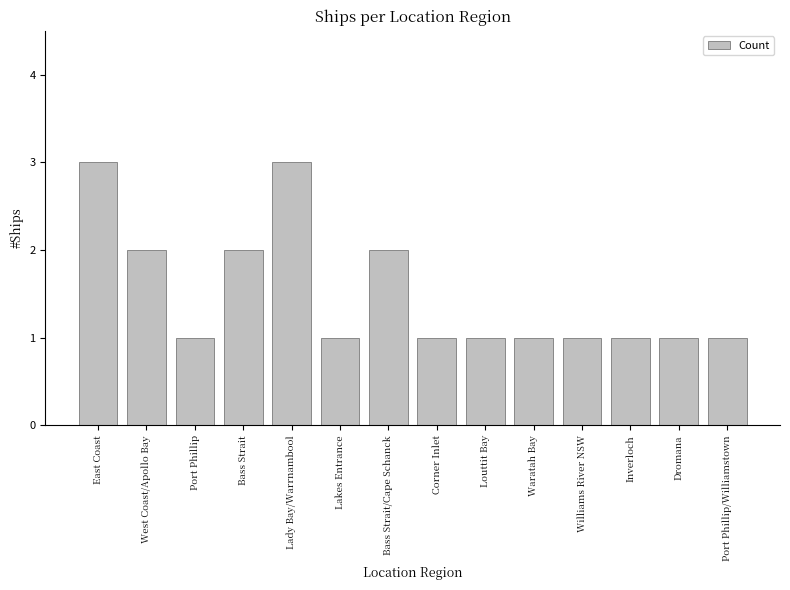

Reading left to right, list all the values displayed in this chart.

3	2	1	2	3	1	2	1	1	1	1	1	1	1